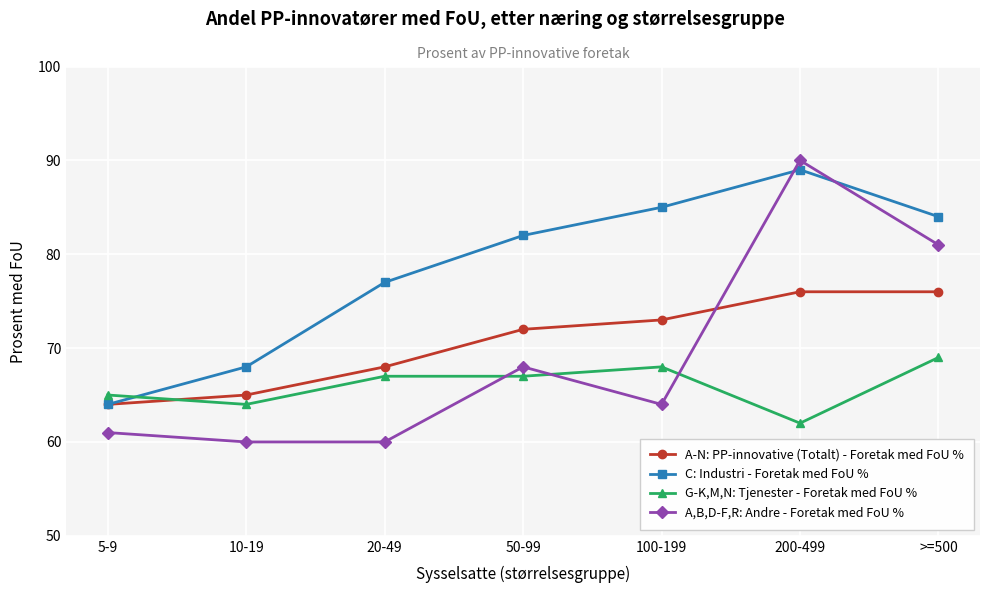

What is the total value across all series at 200-499?

317